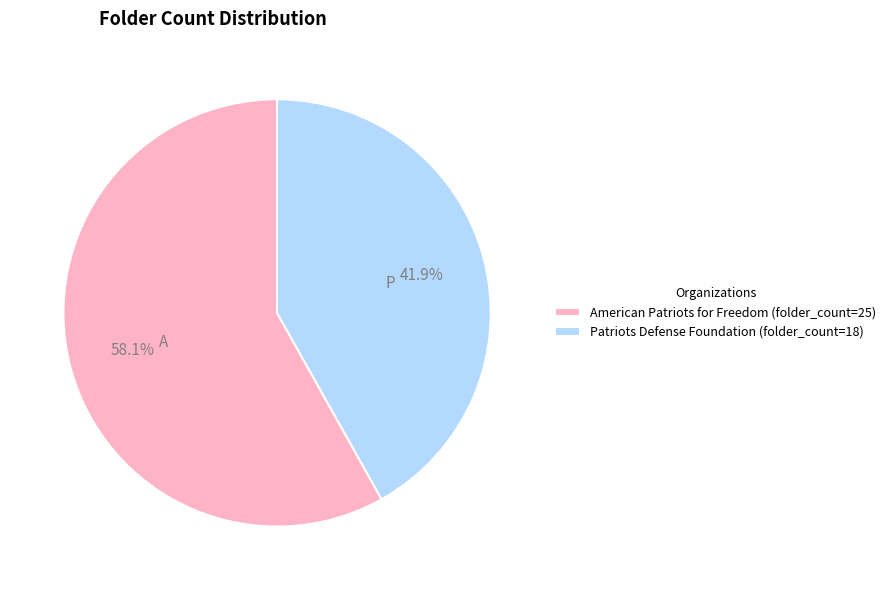

What is the smallest slice in the pie chart?

Patriots Defense Foundation